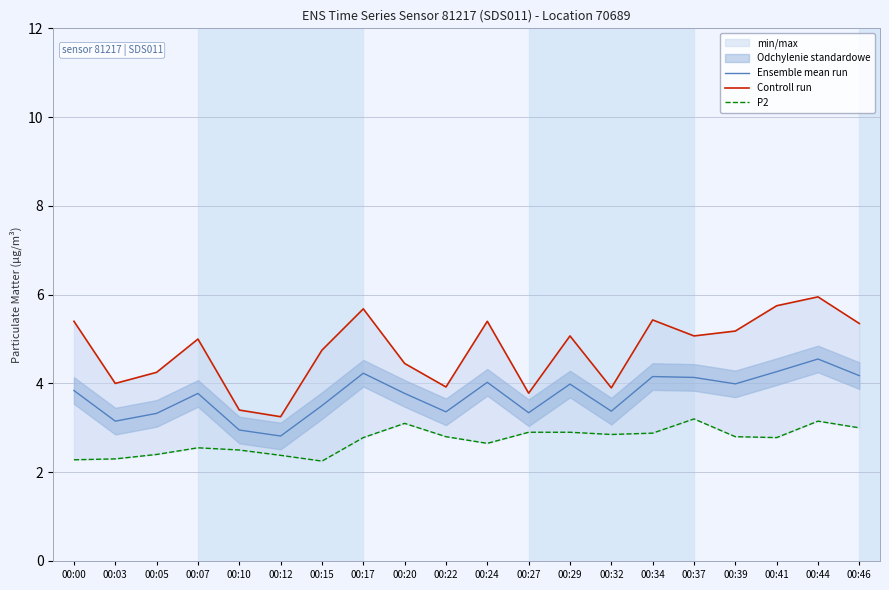

Which category has the lowest value in the P2 series?

00:15